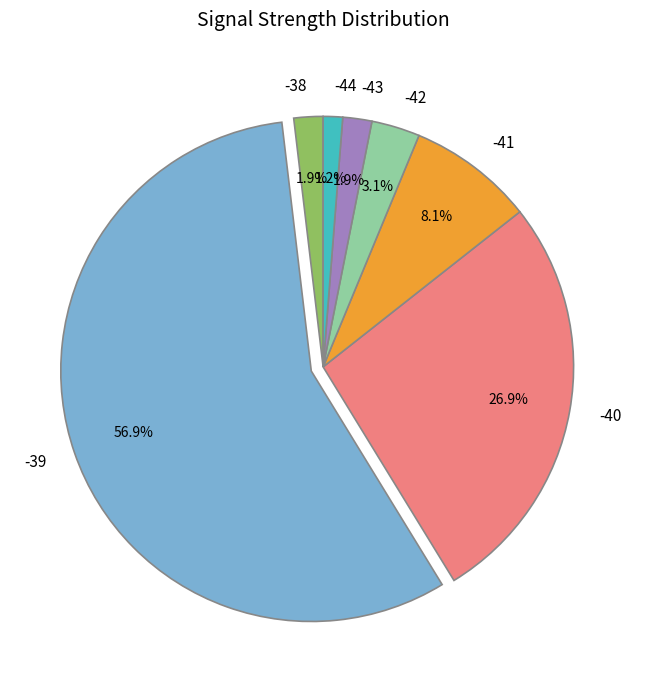

To the nearest percent, what is the average slice percentage?

14%